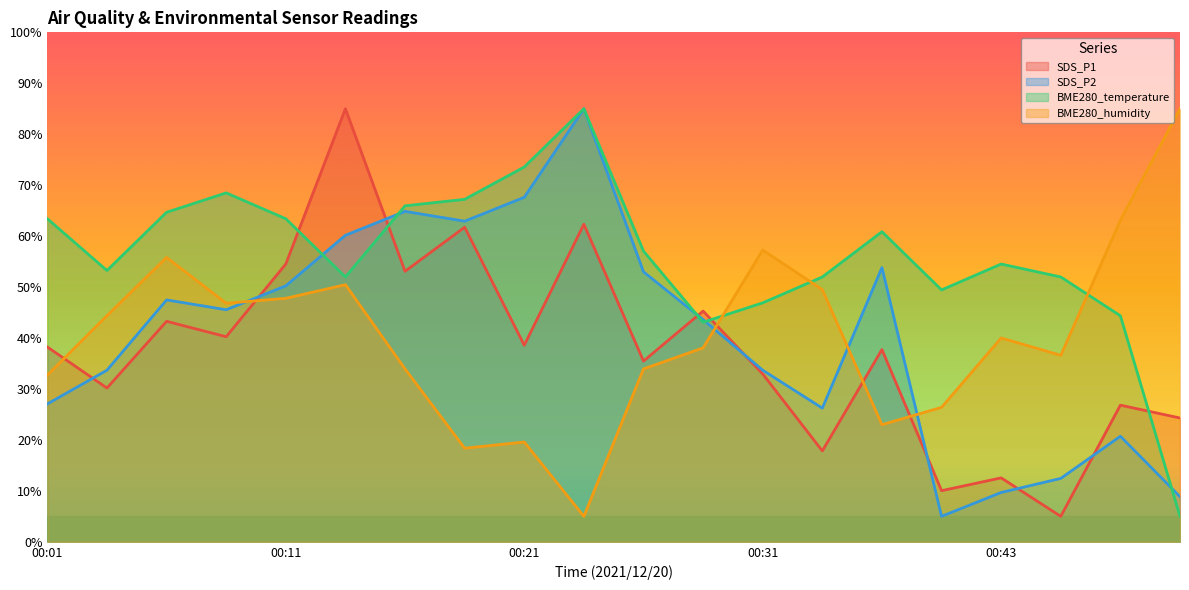

What is the sum of all BME280_humidity values?

807.8